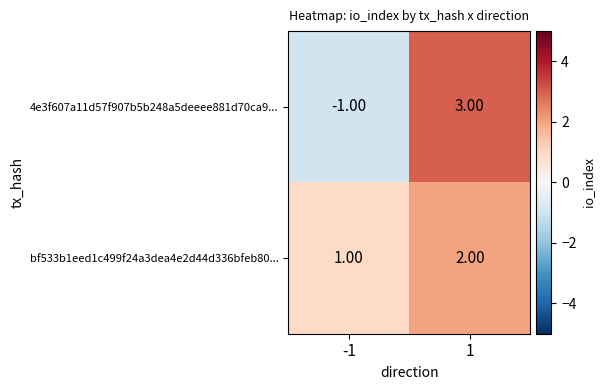

List the series in order of their peak value, lowest first.

bf533b1eed1c499f24a3dea4e2d44d336bfeb80..., 4e3f607a11d57f907b5b248a5deeee881d70ca9...